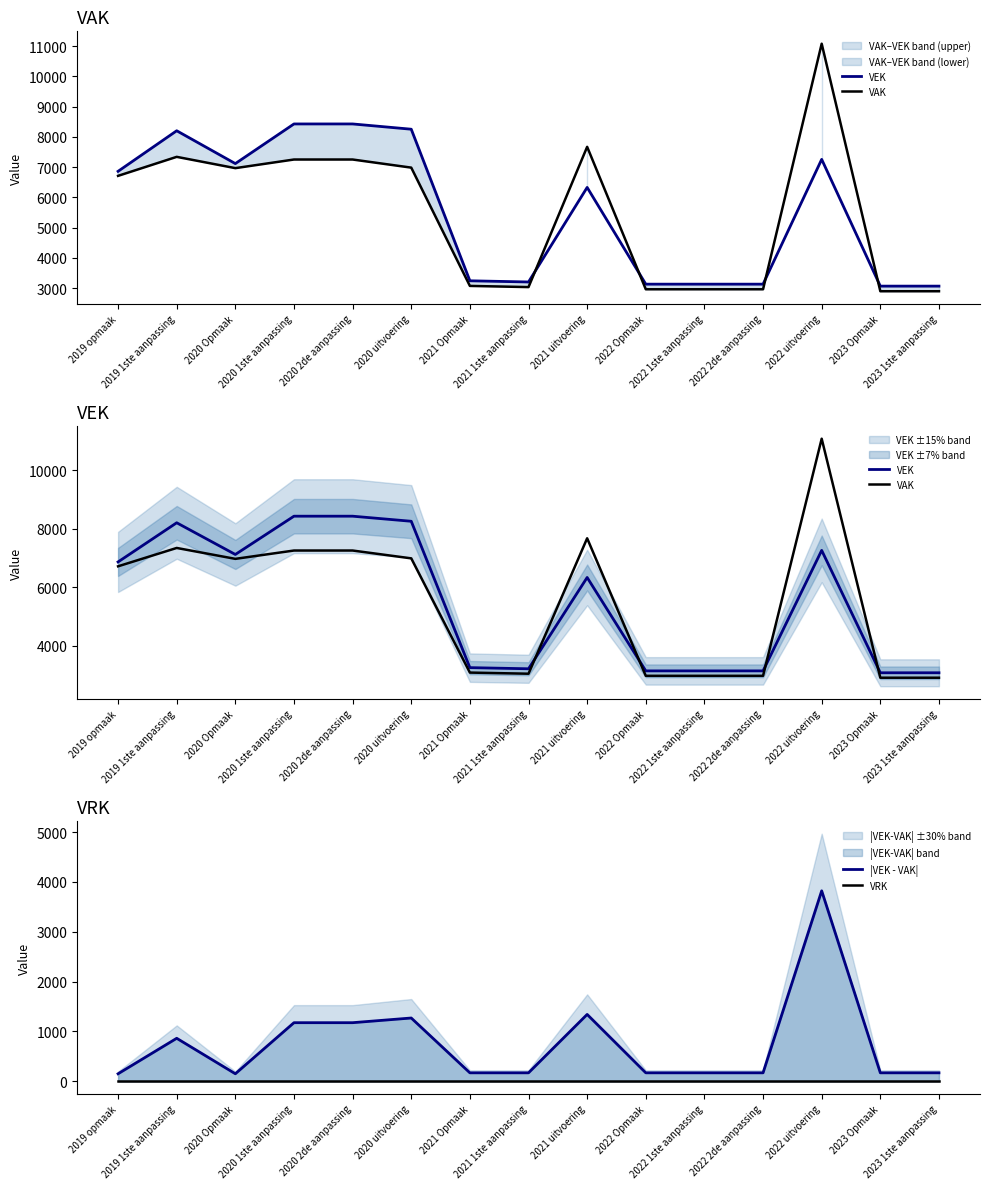

How many interior local valleys does the VAK series have?

2